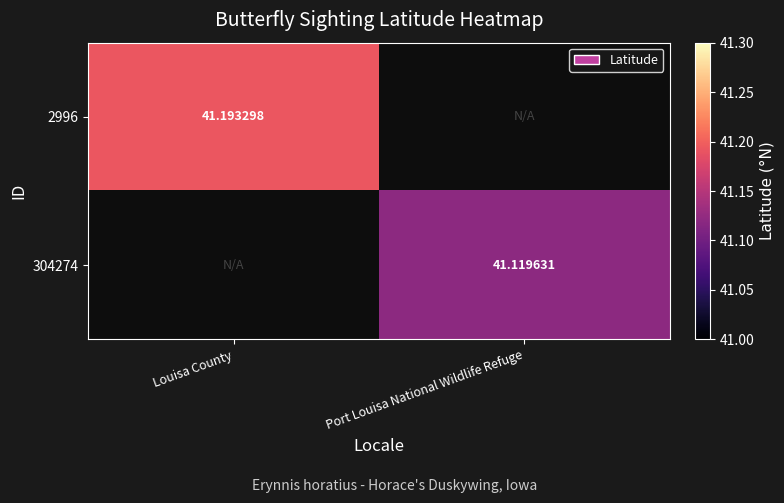

The value of 304274 at Port Louisa National Wildlife Refuge is 58.4. True or false?

False